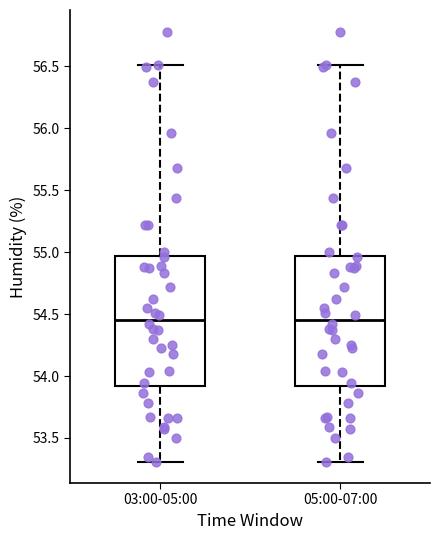

Reading left to right, read every box against the y-axis: the position of its median line, the range the box covers, and the ends of its whiskers. The values are not printed on the chart, so give them approximately, as read against the axis.

03:00-05:00: median 54.45, box 53.90 to 54.95, whiskers 53.30 to 56.50
05:00-07:00: median 54.45, box 53.90 to 54.95, whiskers 53.30 to 56.50